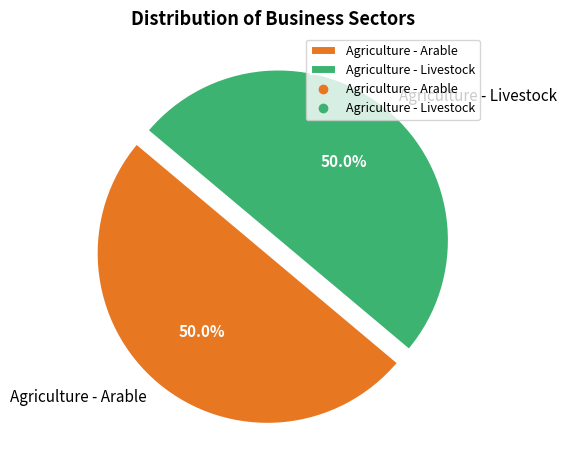

How much of the chart is everything except Agriculture - Livestock?

50.0%